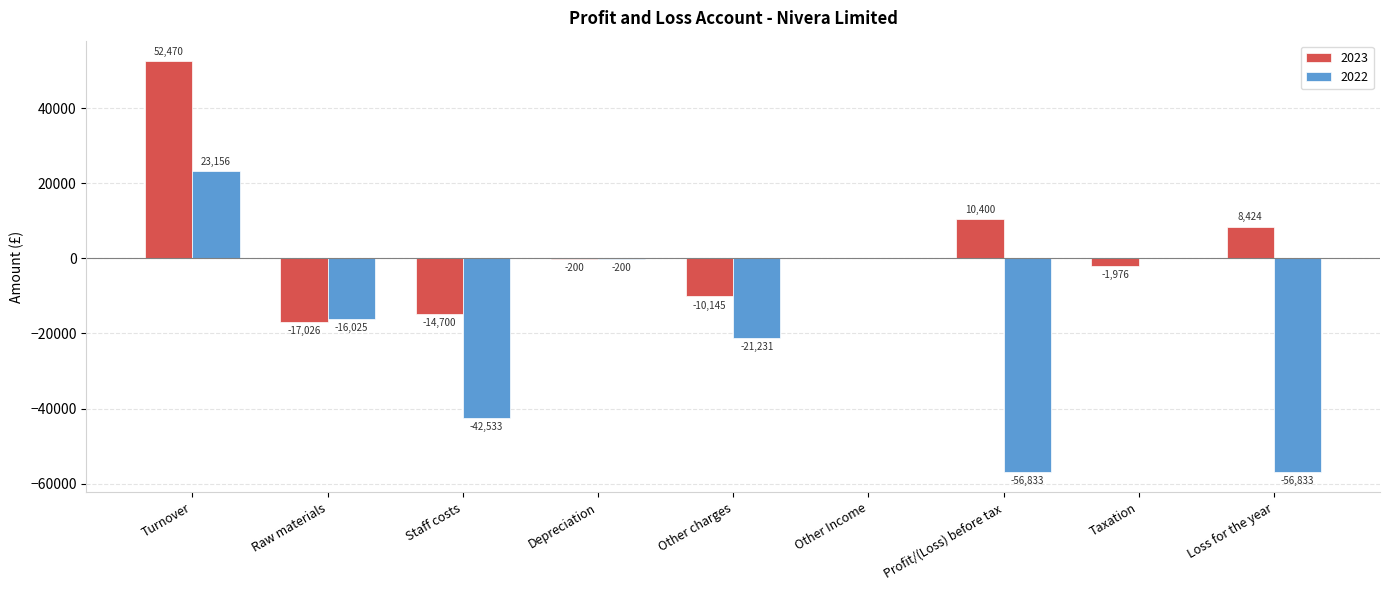

Between Profit/(Loss) before tax and Taxation, which series saw the biggest shift?

2022